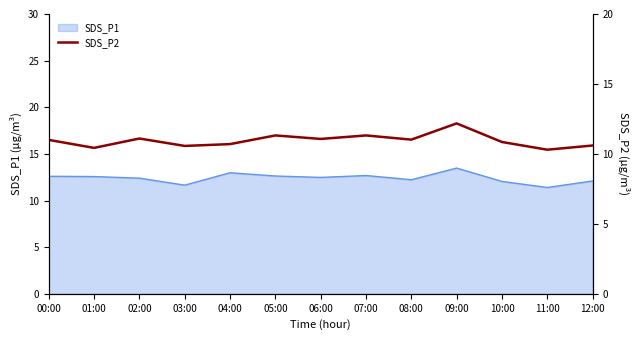

The SDS_P1 series shows 5.0 at 04:00. True or false?

False